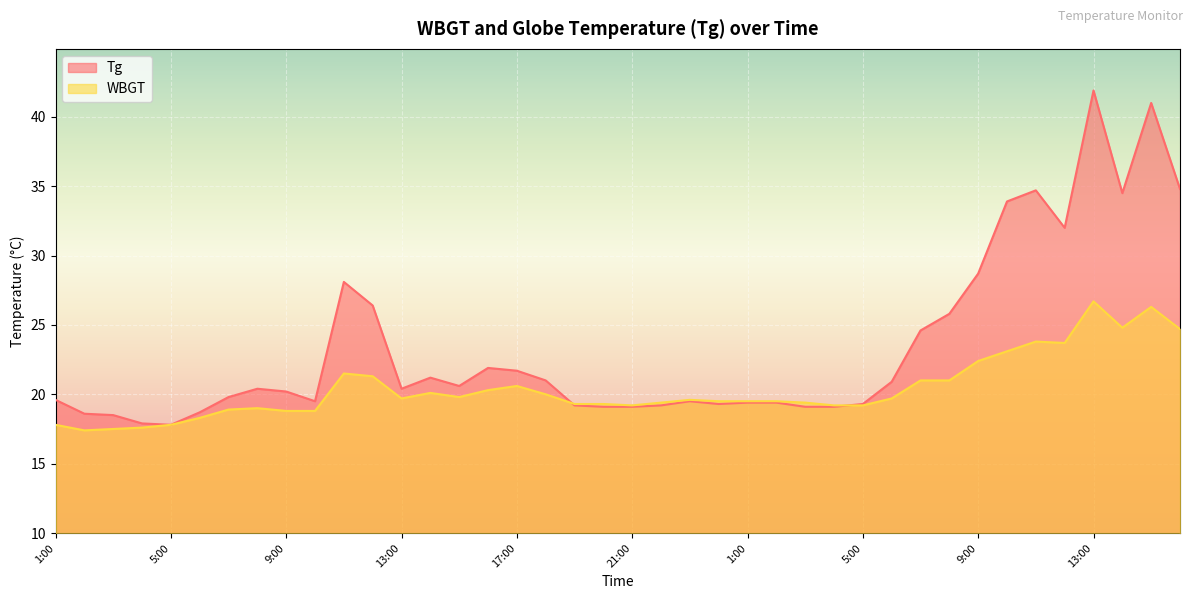

After their last crossing, which series has the higher values: Tg or WBGT?

Tg